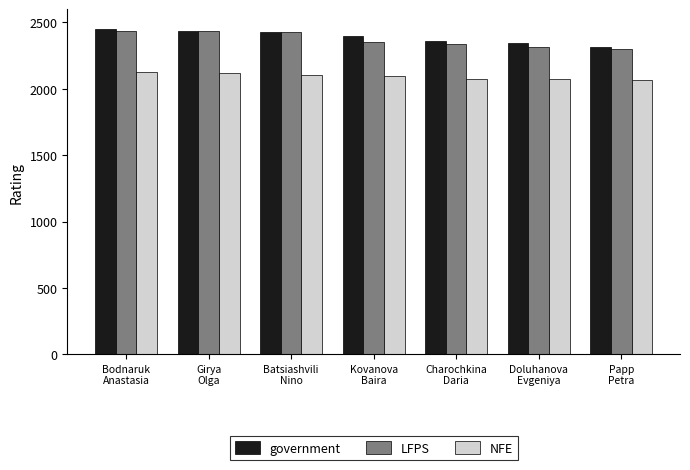

How many data points does each series have?

7